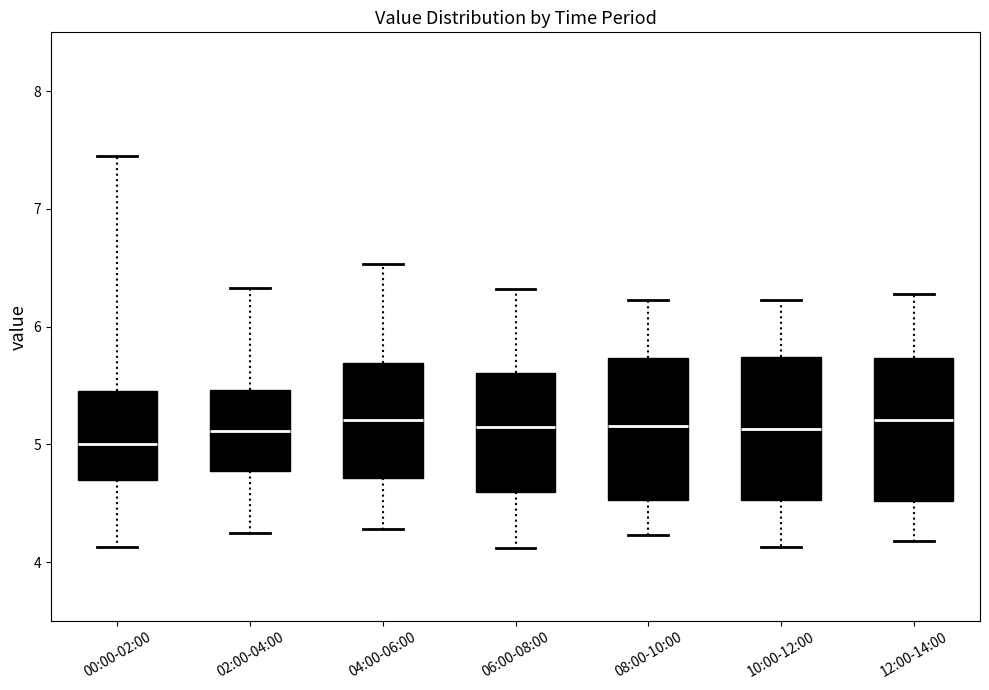

Reading left to right, read every box against the y-axis: the position of its median line, the range the box covers, and the ends of its whiskers. The values are not printed on the chart, so give them approximately, as read against the axis.

00:00-02:00: median 5.0, box 4.7 to 5.5, whiskers 4.1 to 7.5
02:00-04:00: median 5.1, box 4.8 to 5.5, whiskers 4.3 to 6.3
04:00-06:00: median 5.2, box 4.7 to 5.7, whiskers 4.3 to 6.5
06:00-08:00: median 5.1, box 4.6 to 5.6, whiskers 4.1 to 6.3
08:00-10:00: median 5.2, box 4.5 to 5.7, whiskers 4.2 to 6.2
10:00-12:00: median 5.1, box 4.5 to 5.7, whiskers 4.1 to 6.2
12:00-14:00: median 5.2, box 4.5 to 5.7, whiskers 4.2 to 6.3